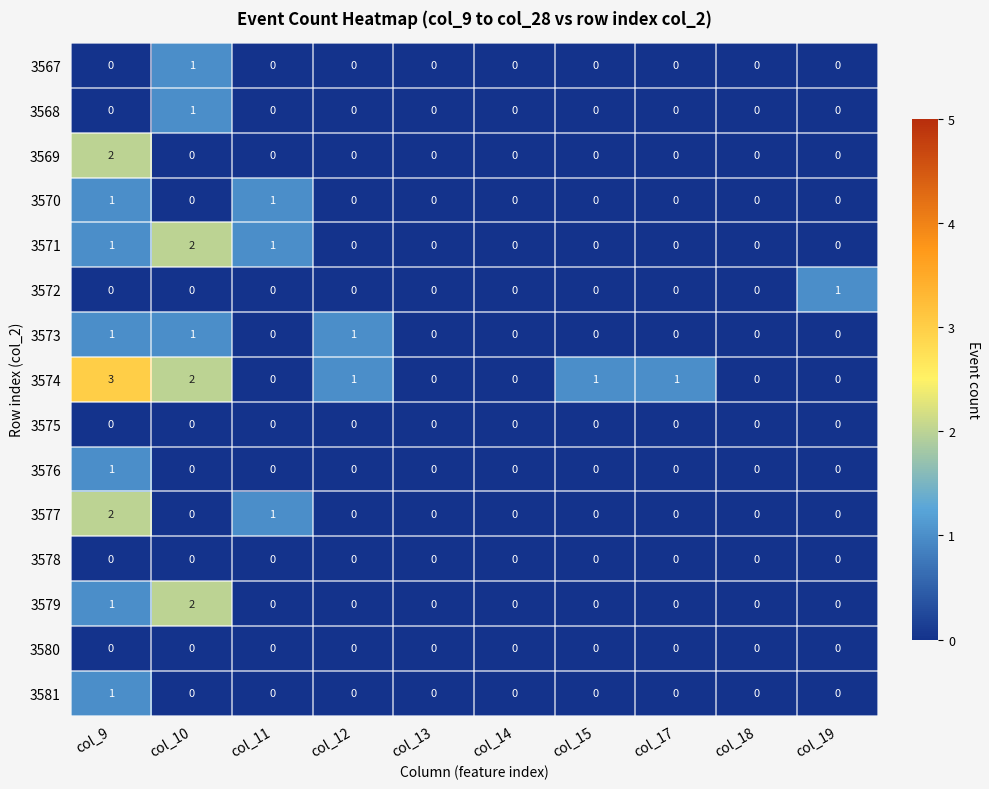

What is the sum of all 3579 values?

3